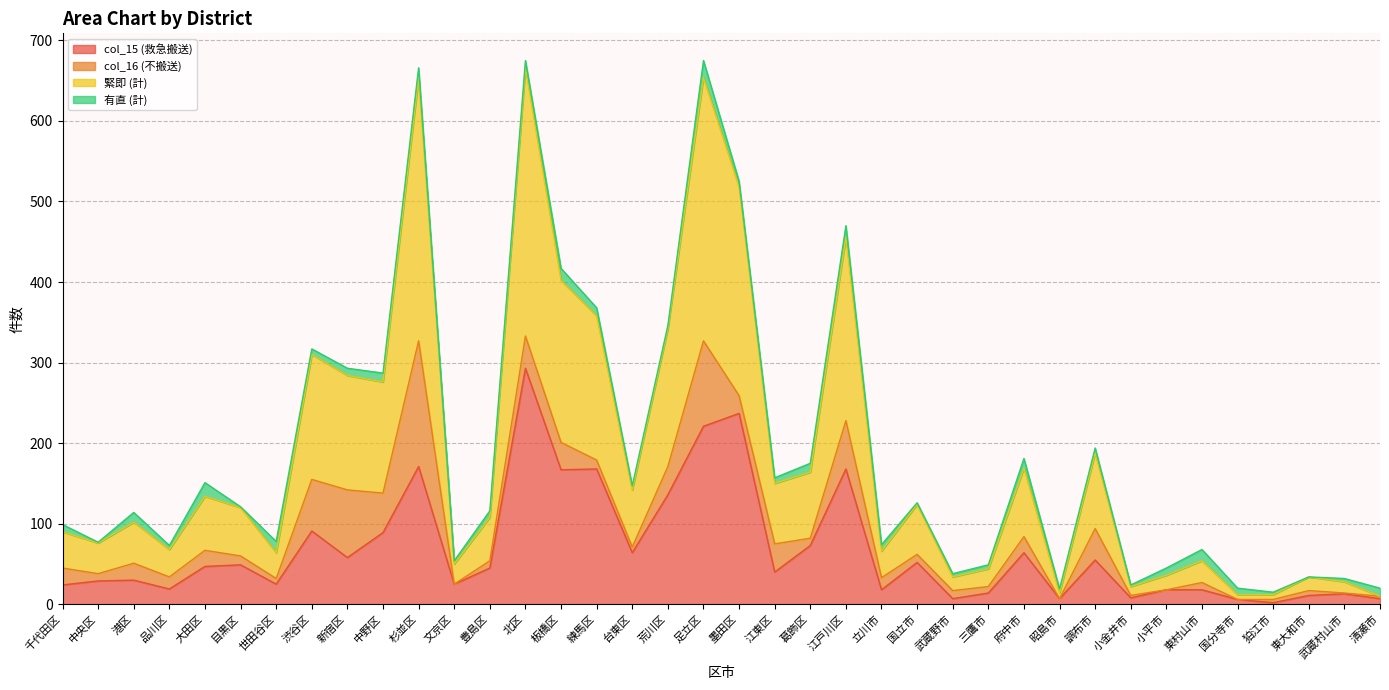

Read the 緊即 (計) value at 立川市.

66